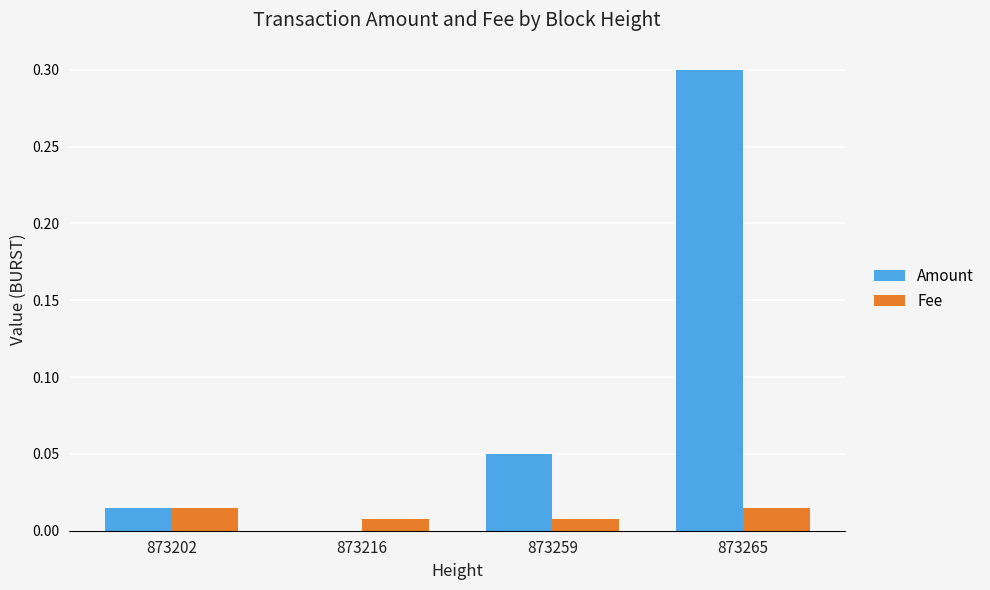

At which category does the chart reach its peak across all series?

873265